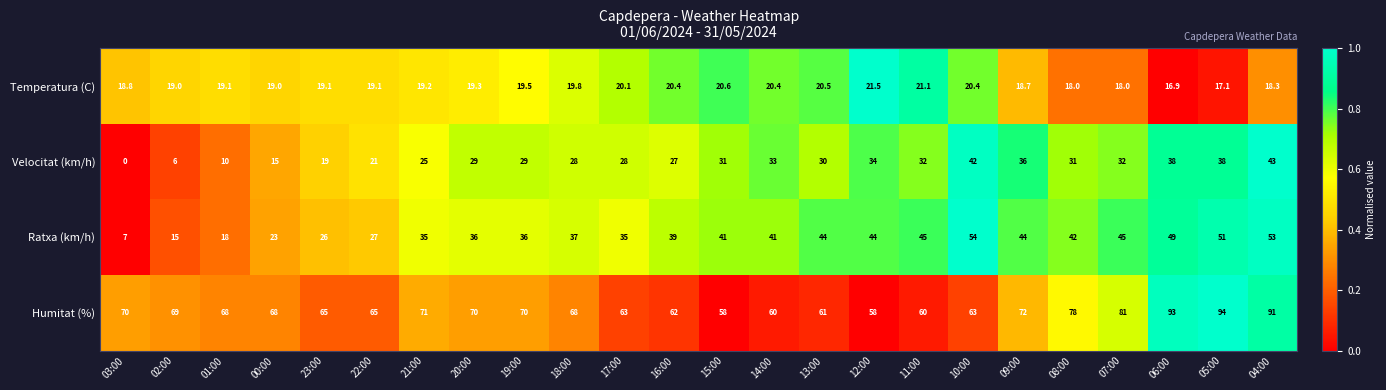

What is the spread (max minus min) of values at 05:00?

76.9